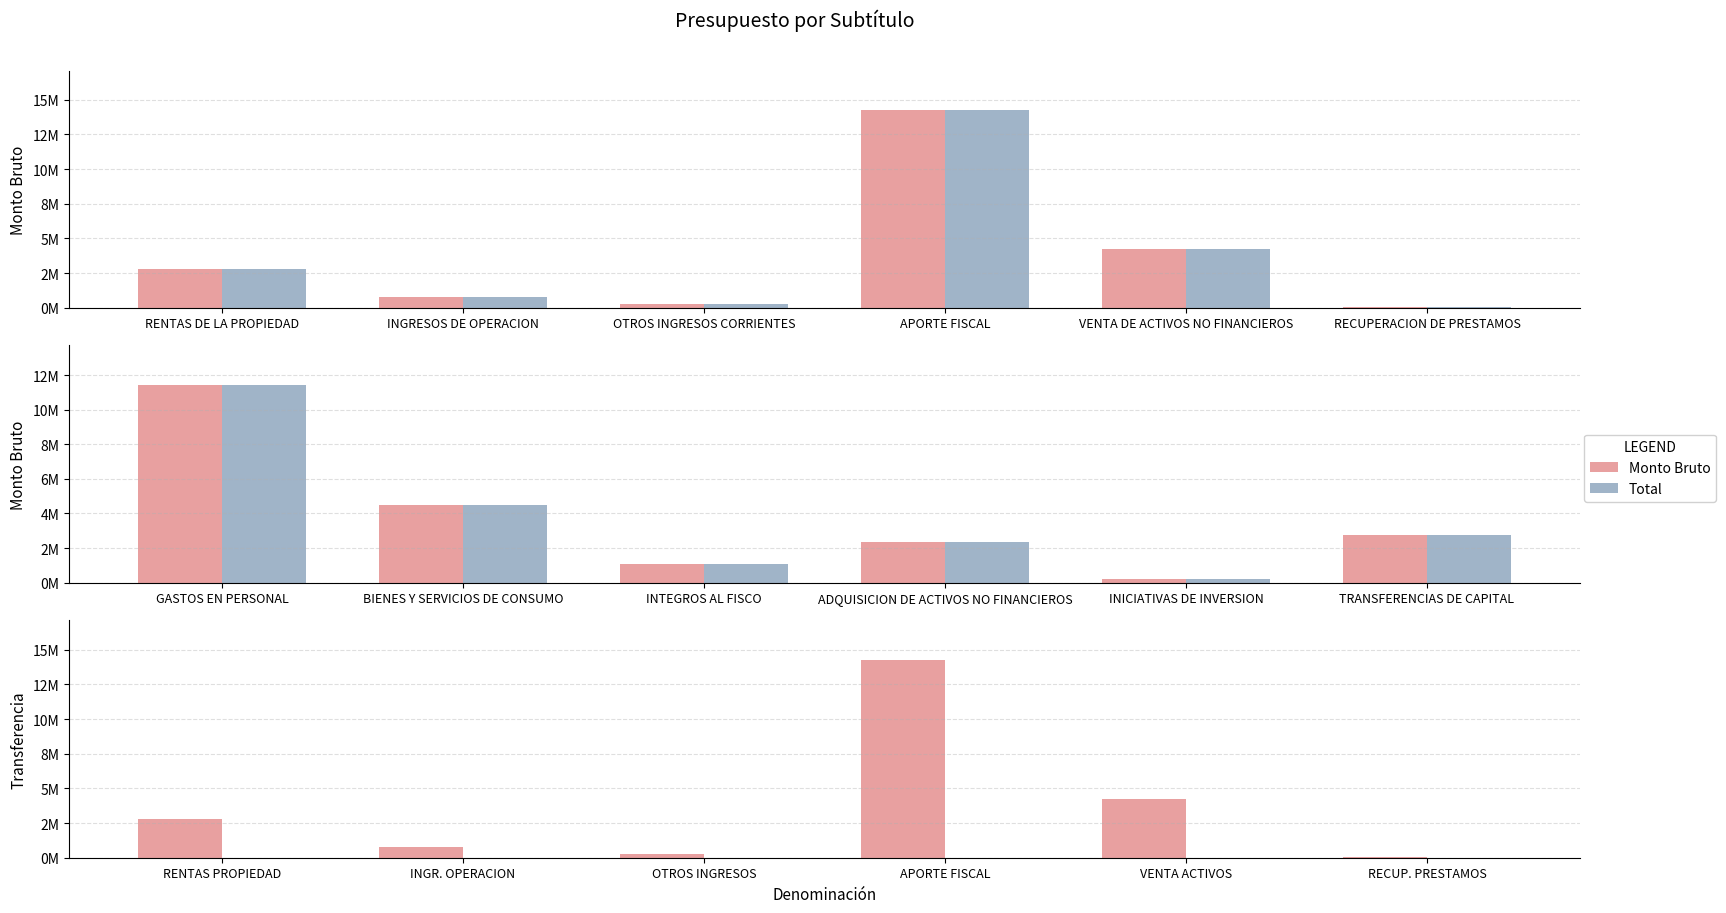

Rank the series by their maximum value, from highest to lowest.

Monto Bruto, Total, Transferencia